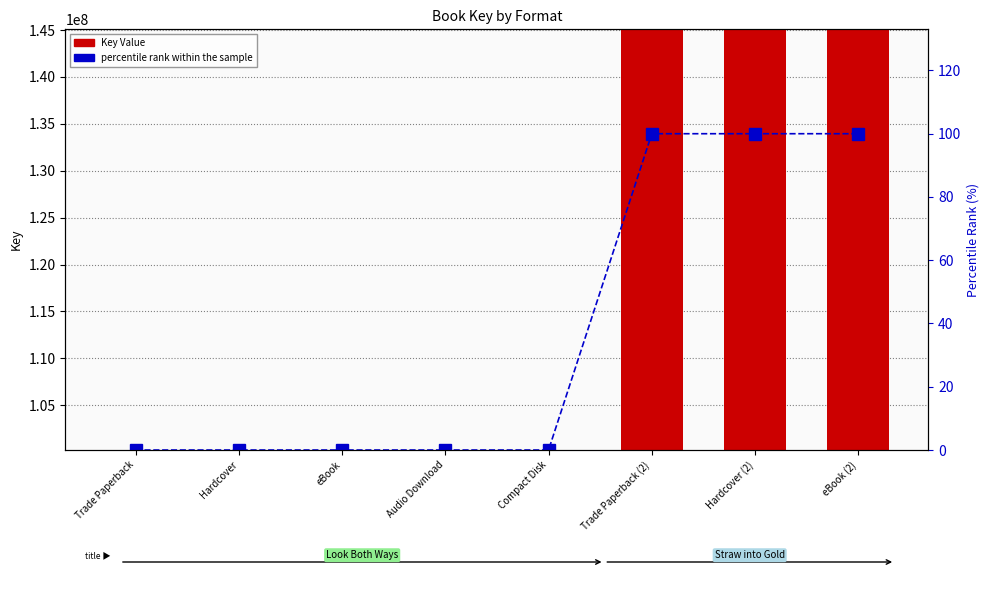

What is the sum of all Key Value values?

936319352